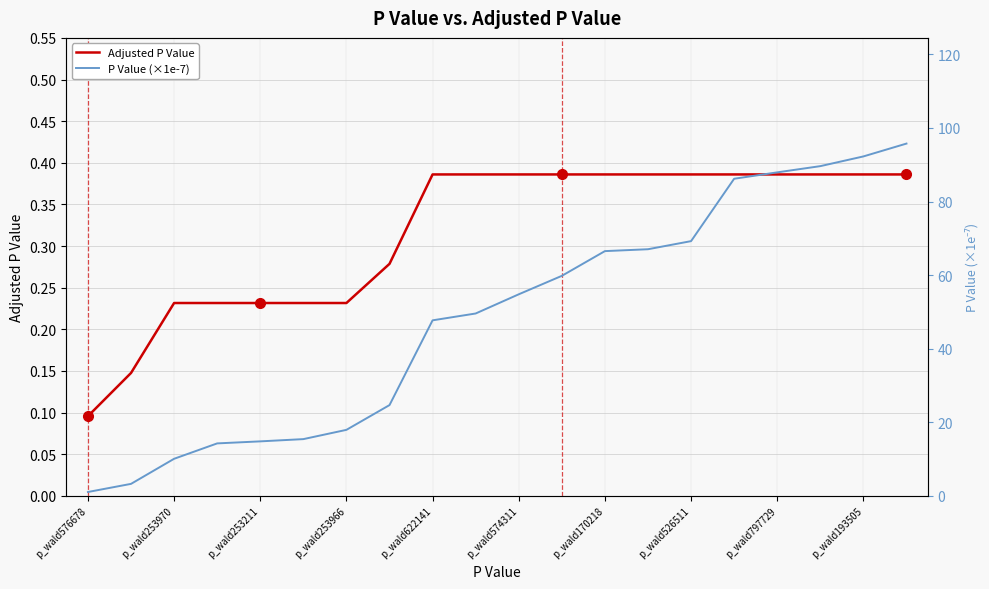

Which series has the largest range (max minus min)?

P Value (×1e-7)